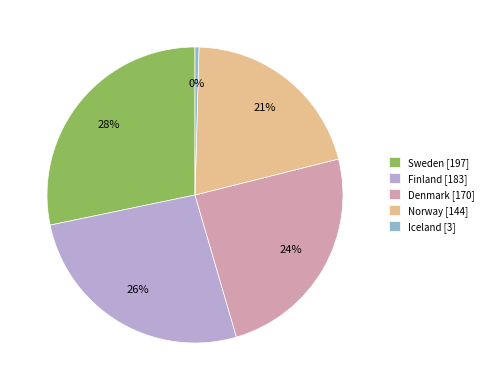

Combined, do Finland and Sweden account for over 50%?

Yes